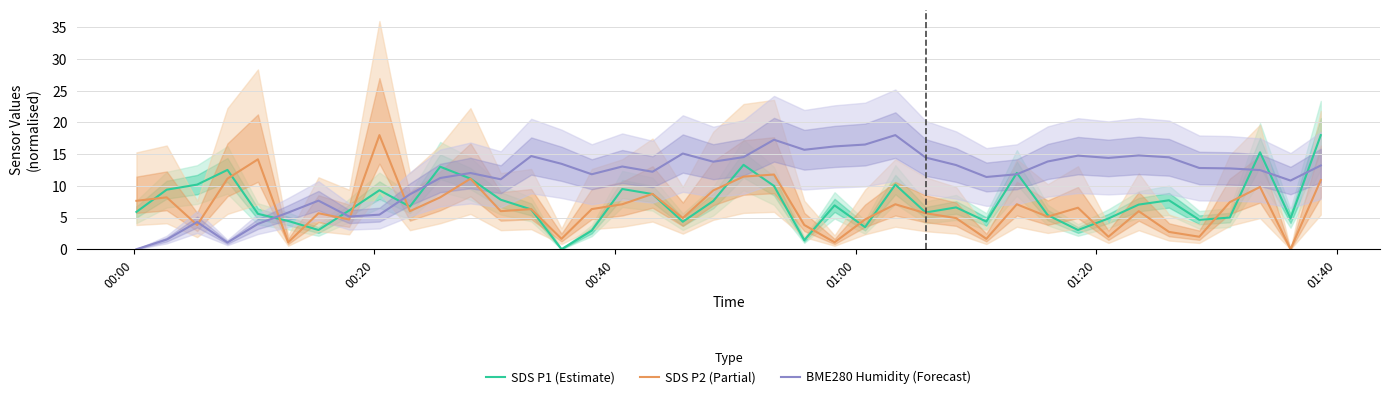

What is the difference between the maximum and minimum values in the SDS P1 (Estimate) series?

18.0